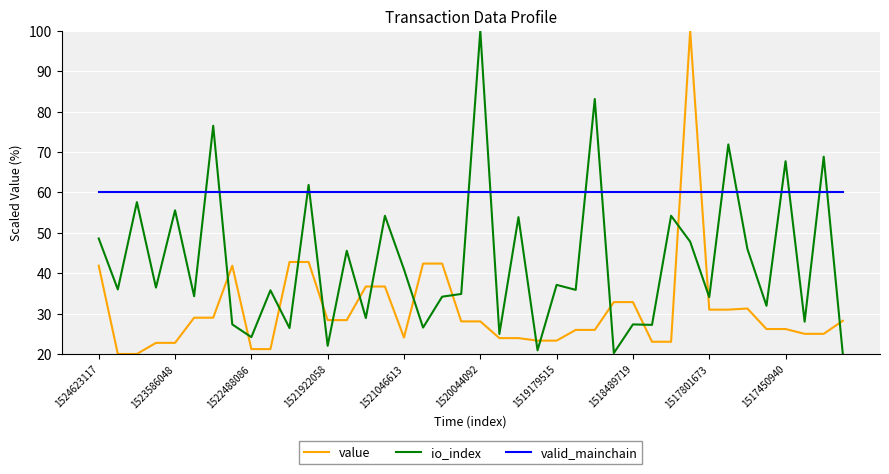

After their last crossing, which series has the higher values: io_index or value?

value